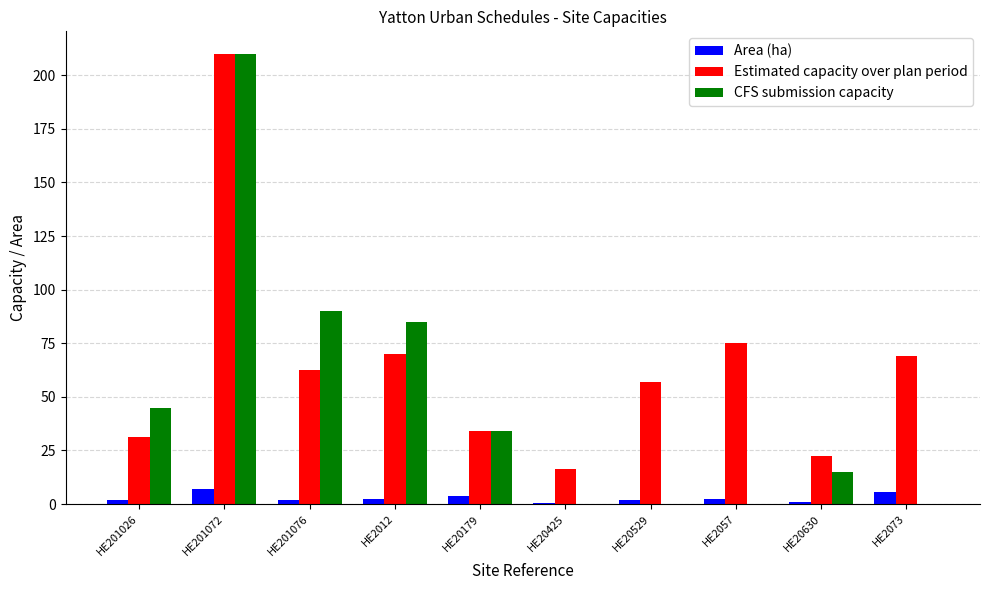

What is the highest value of the Estimated capacity over plan period series?

210.0